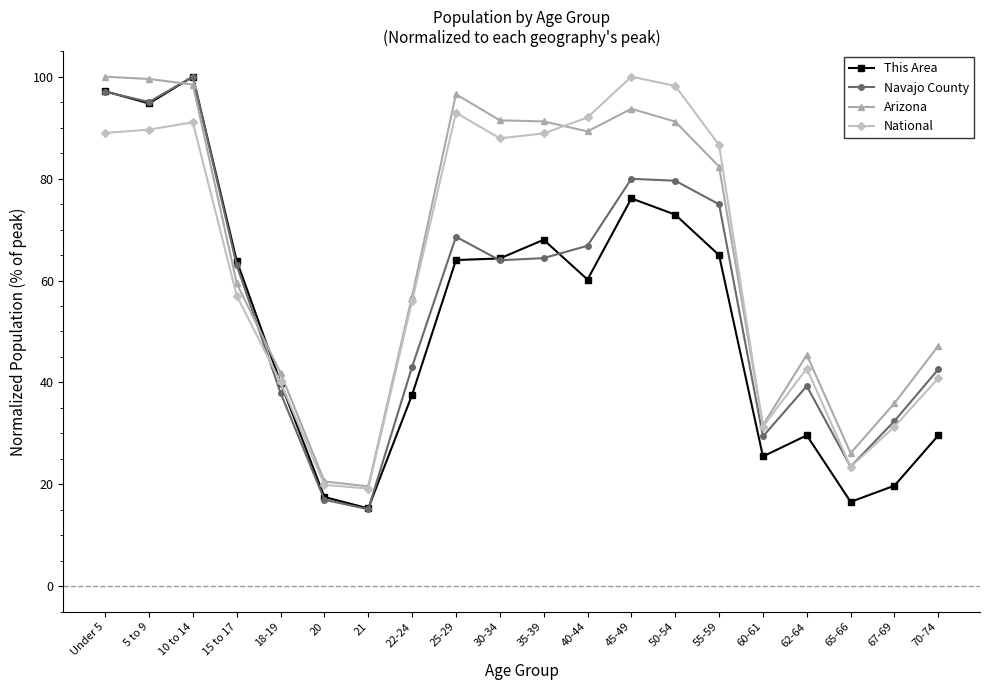

What position from the left is 30-34?

10